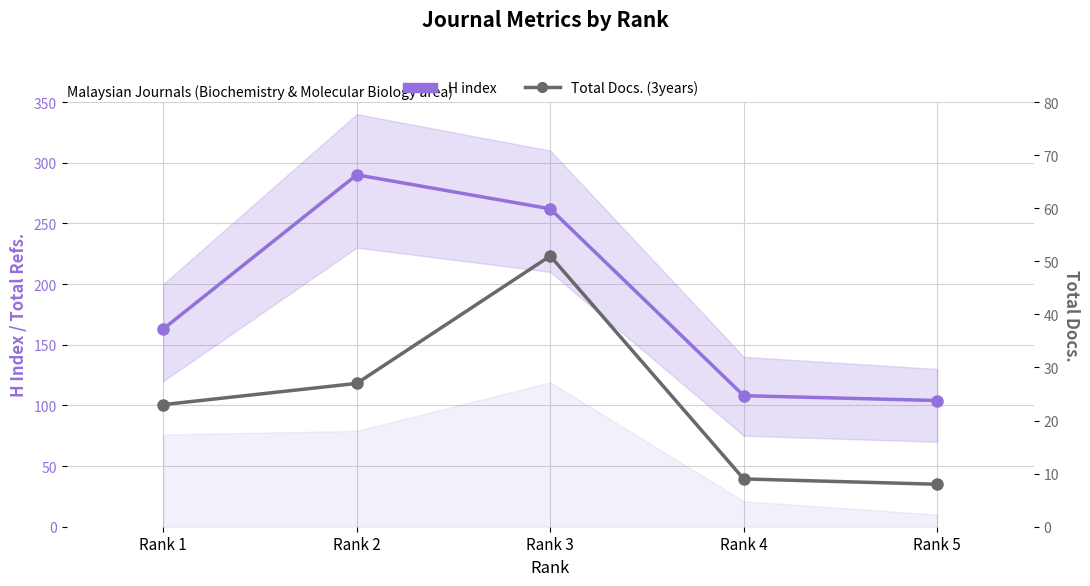

Does the chart display data point markers on the line(s)?

Yes